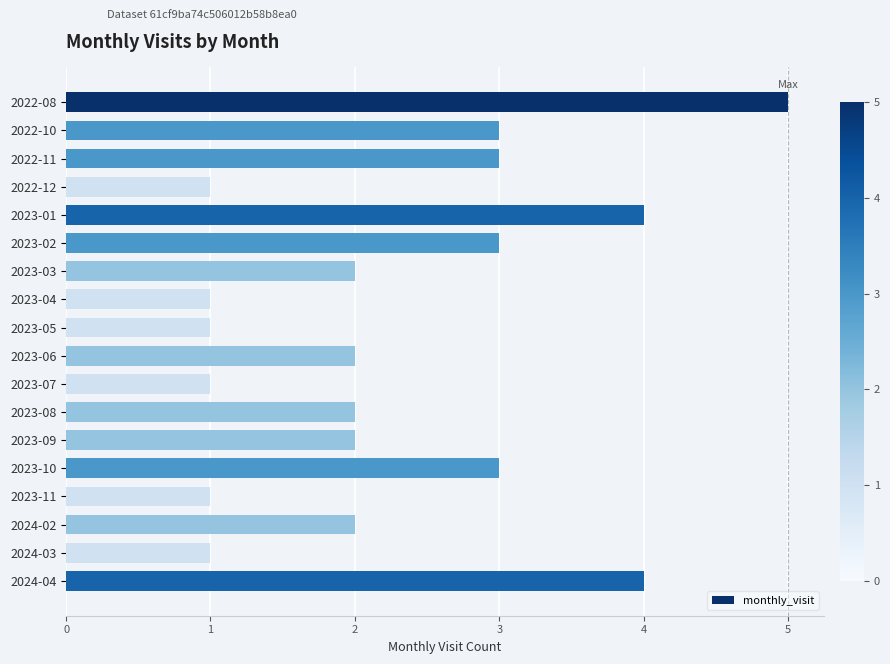

Reading top to bottom, what are all the values shown in this chart?

5	3	3	1	4	3	2	1	1	2	1	2	2	3	1	2	1	4